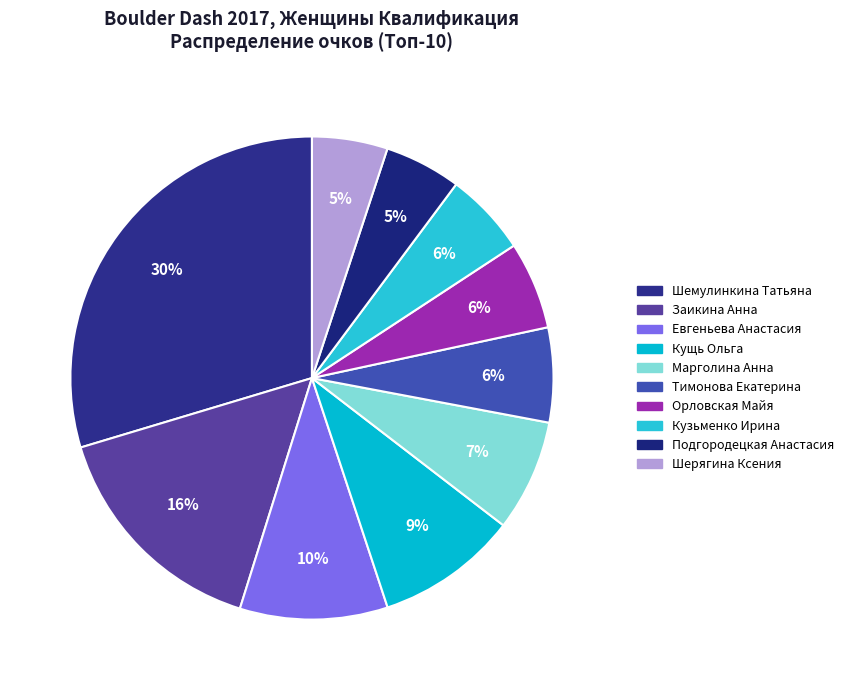

Count the number of slices in the pie.

10